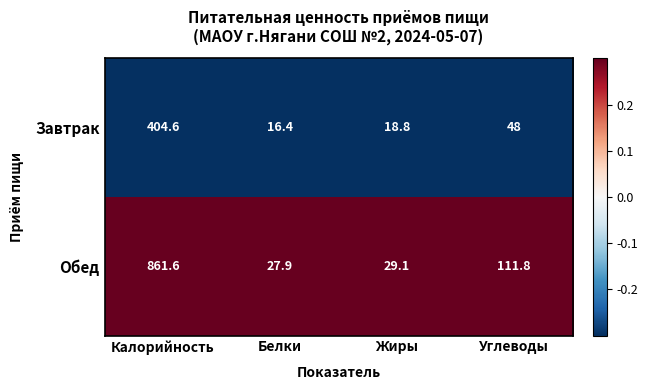

Rank the series by their maximum value, from highest to lowest.

Обед, Завтрак